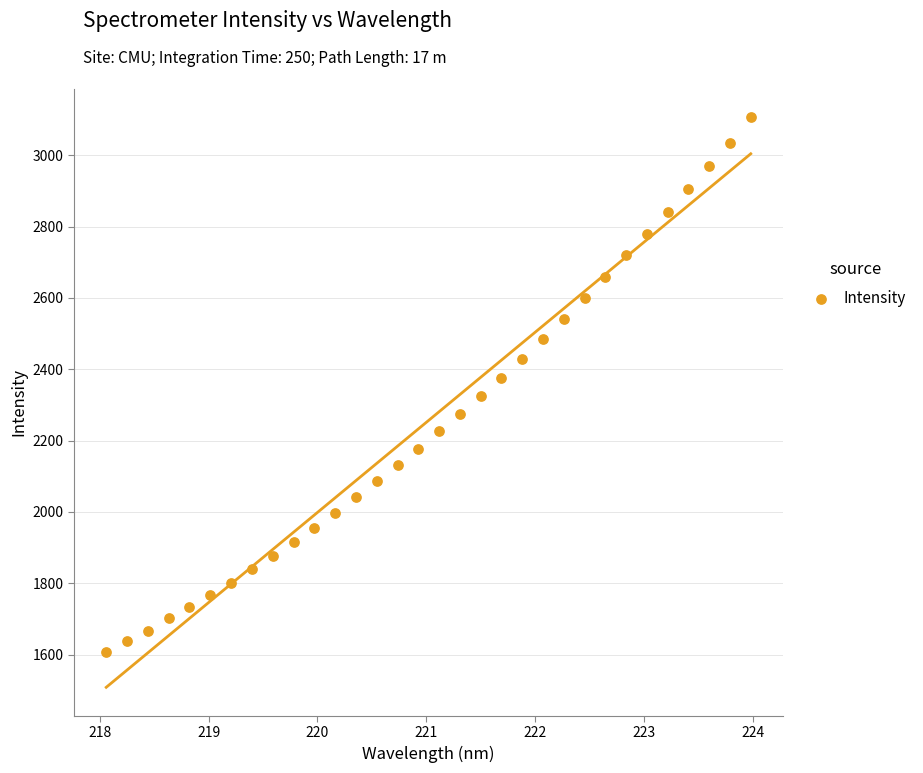

What is the range of X values (max minus min)?

5.9